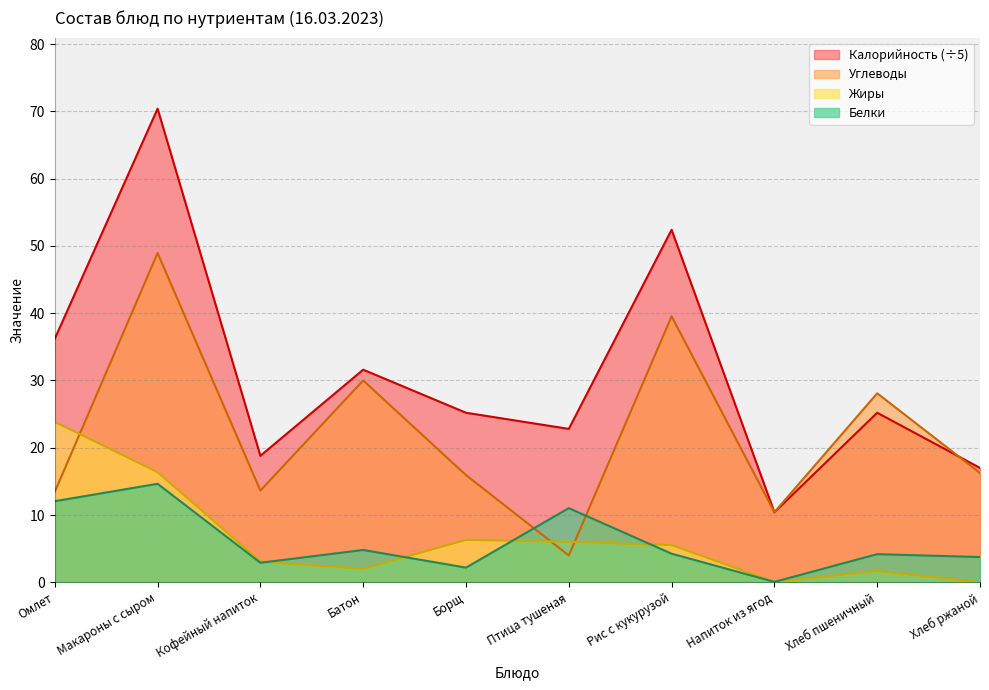

Which series has the widest spread of values?

Калорийность (÷5)